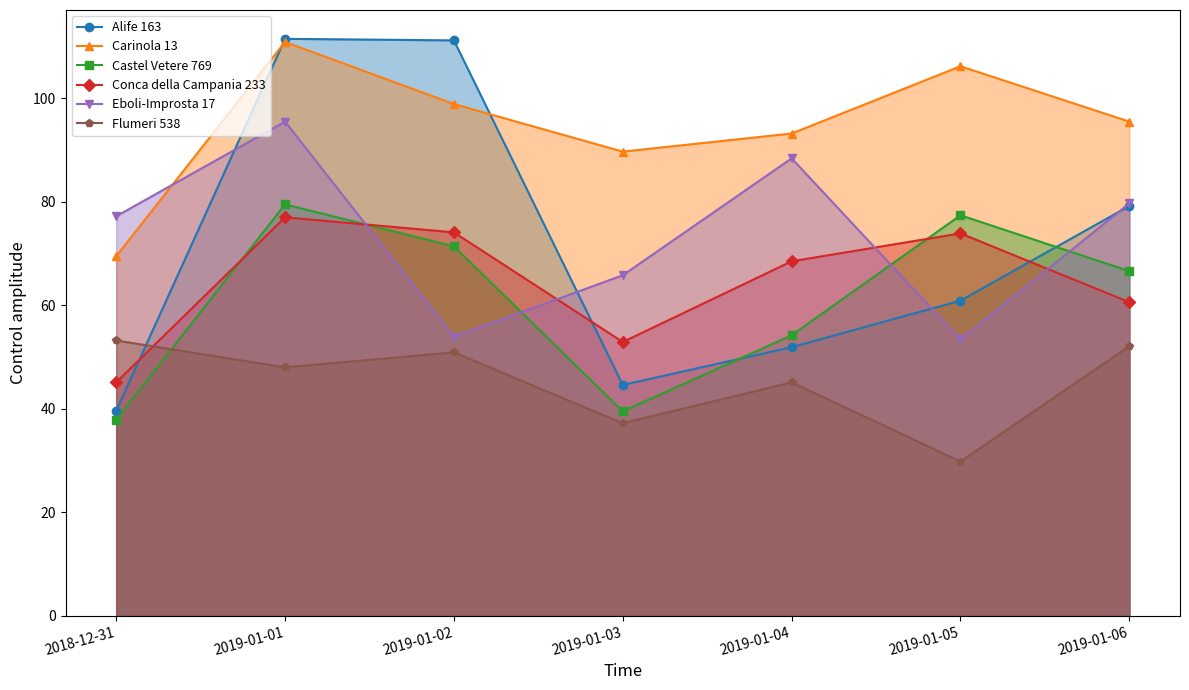

At which label does Carinola 13 reach its minimum?

2018-12-31